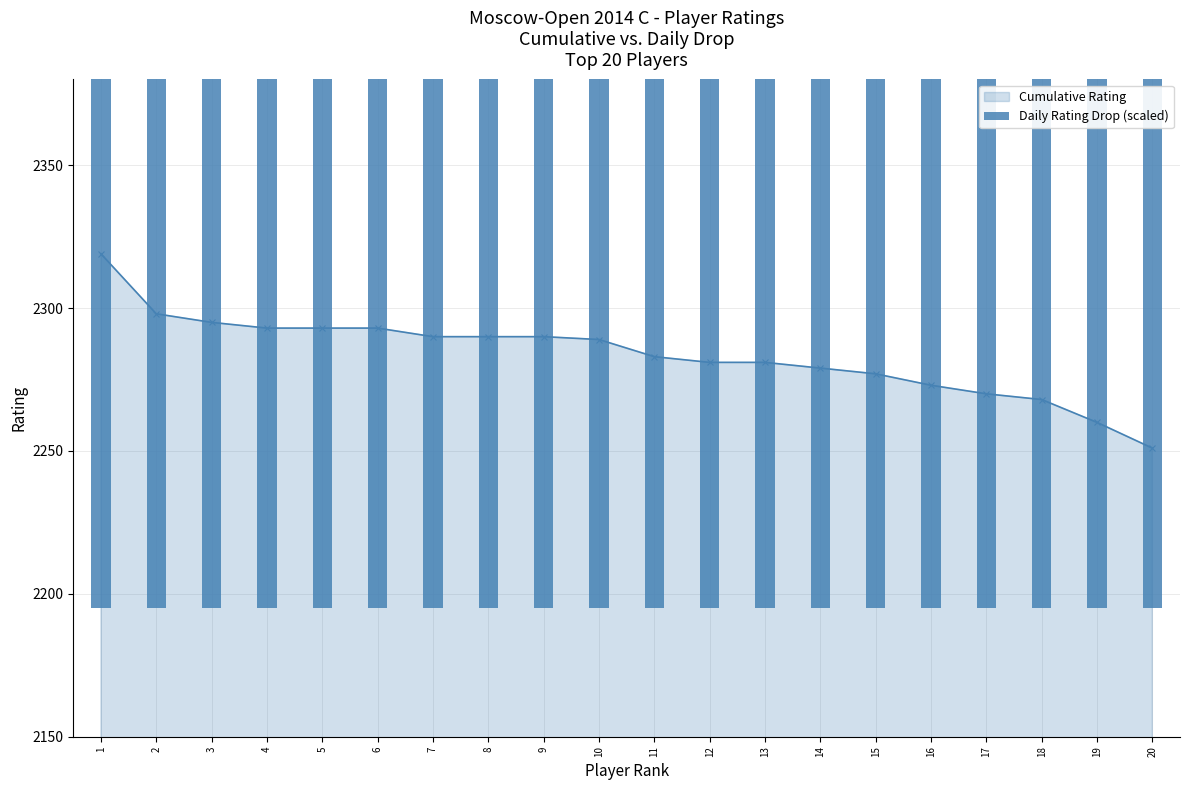

Is it true that Cumulative Rating equals 2283 at 11?

True